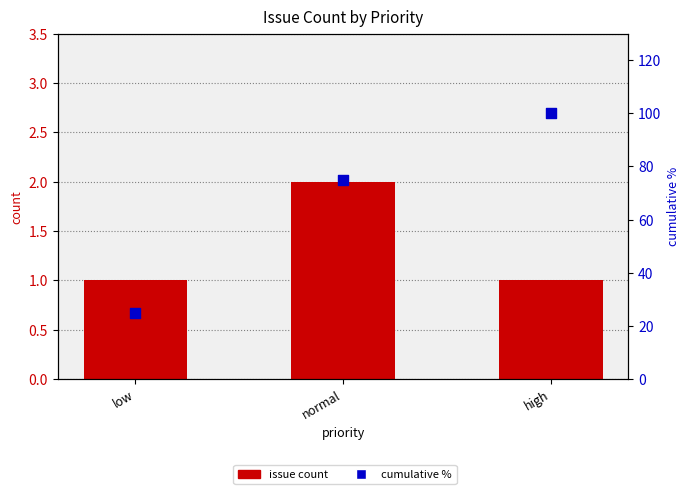

Which series contains the lowest Y value?

issue count